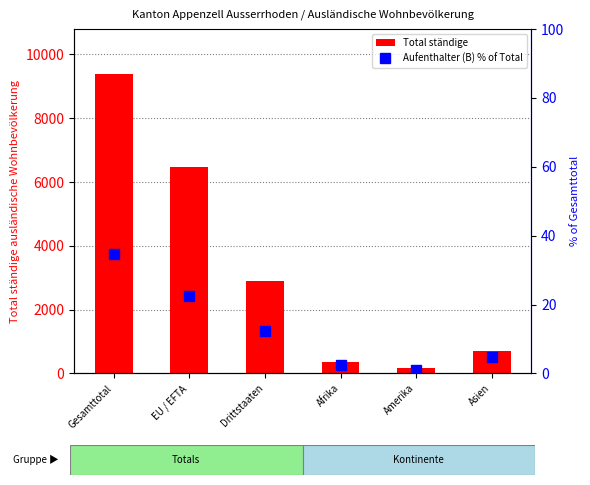

How many values in the Aufenthalter (B) % of Total series exceed 12?

3